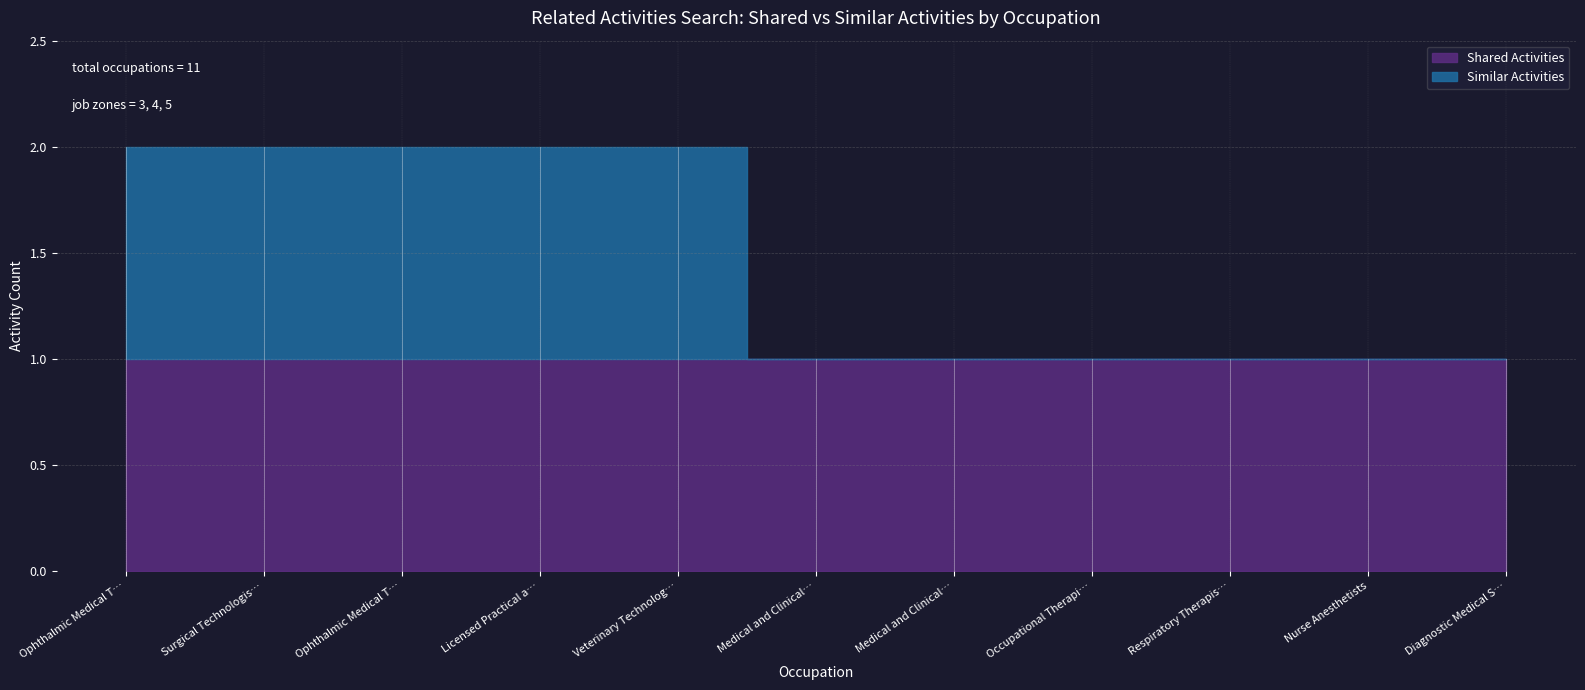

Count the Similar Activities values in the range 0 to 1.

11